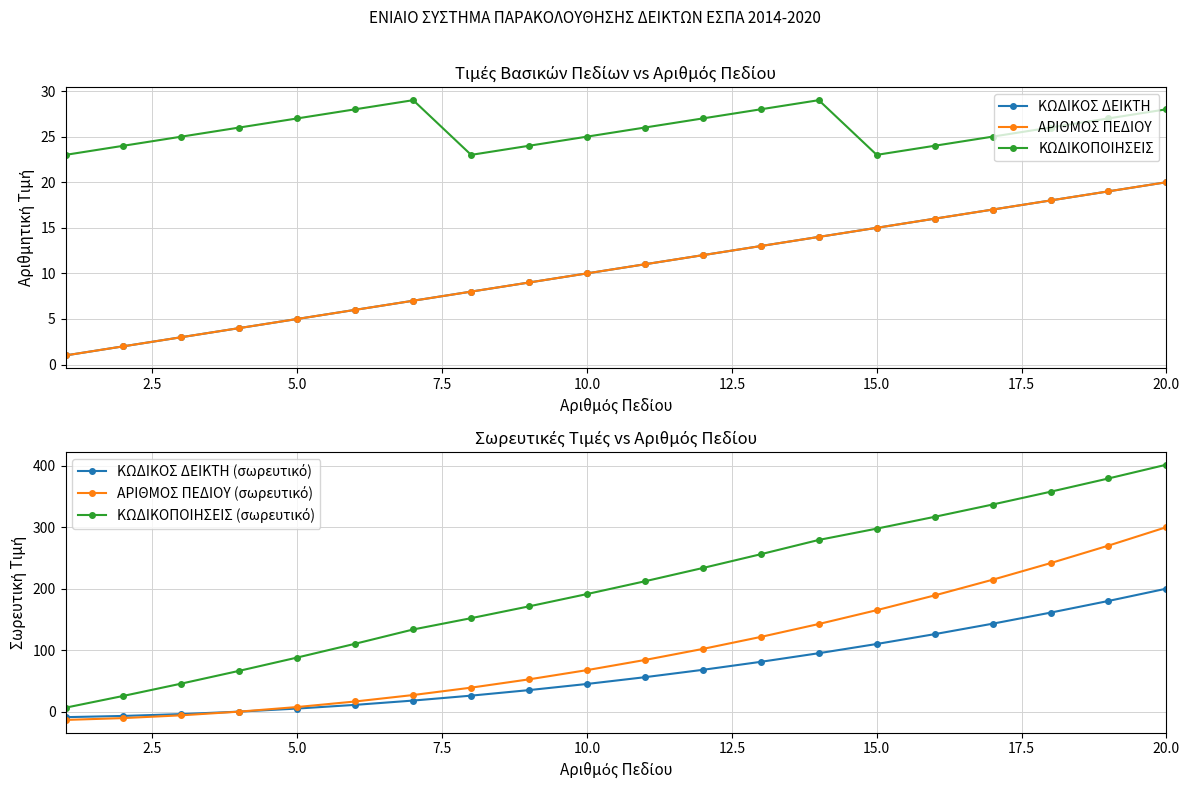

Reading left to right, transcribe all the data shown in this chart.

ΚΩΔΙΚΟΣ ΔΕΙΚΤΗ: 1.0	2.0	3.0	4.0	5.0	6.0	7.0	8.0	9.0	10.0	11.0	12.0	13.0	14.0	15.0	16.0	17.0	18.0	19.0	20.0
ΑΡΙΘΜΟΣ ΠΕΔΙΟΥ: 1.0	2.0	3.0	4.0	5.0	6.0	7.0	8.0	9.0	10.0	11.0	12.0	13.0	14.0	15.0	16.0	17.0	18.0	19.0	20.0
ΚΩΔΙΚΟΠΟΙΗΣΕΙΣ: 23.0	24.0	25.0	26.0	27.0	28.0	29.0	23.0	24.0	25.0	26.0	27.0	28.0	29.0	23.0	24.0	25.0	26.0	27.0	28.0
ΚΩΔΙΚΟΣ ΔΕΙΚΤΗ (σωρευτικό): -9.0	-7.0	-4.0	0.0	5.0	11.0	18.0	26.0	35.0	45.0	56.0	68.0	81.0	95.0	110.0	126.0	143.0	161.0	180.0	200.0
ΑΡΙΘΜΟΣ ΠΕΔΙΟΥ (σωρευτικό): -13.5	-10.5	-6.0	0.0	7.5	16.5	27.0	39.0	52.5	67.5	84.0	102.0	121.5	142.5	165.0	189.0	214.5	241.5	270.0	300.0
ΚΩΔΙΚΟΠΟΙΗΣΕΙΣ (σωρευτικό): 6.4	25.6	45.6	66.4	88.0	110.4	133.6	152.0	171.2	191.2	212.0	233.6	256.0	279.2	297.6	316.8	336.8	357.6	379.2	401.6